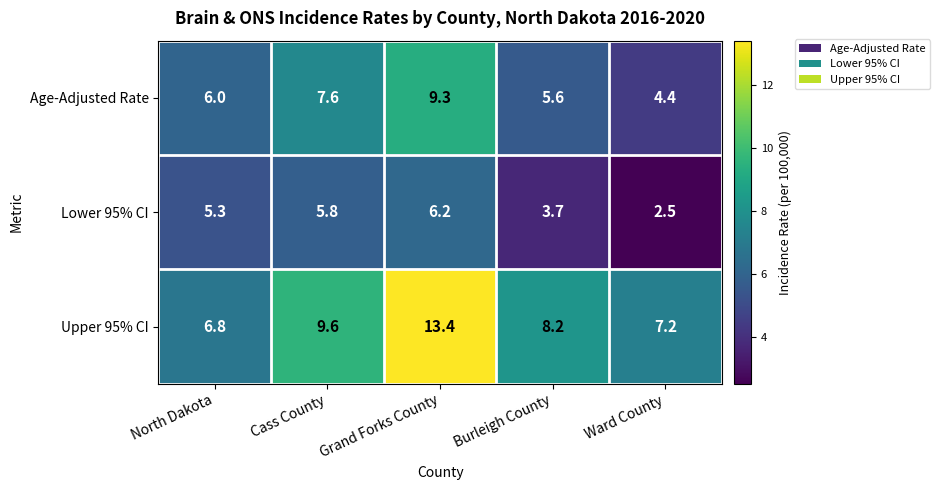

Reading left to right, what are all the values shown in this chart?

Age-Adjusted Rate: North Dakota=6.0	Cass County=7.6	Grand Forks County=9.3	Burleigh County=5.6	Ward County=4.4
Lower 95% CI: North Dakota=5.3	Cass County=5.8	Grand Forks County=6.2	Burleigh County=3.7	Ward County=2.5
Upper 95% CI: North Dakota=6.8	Cass County=9.6	Grand Forks County=13.4	Burleigh County=8.2	Ward County=7.2